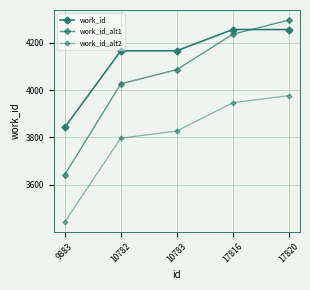

How many lines are shown in the chart?

3